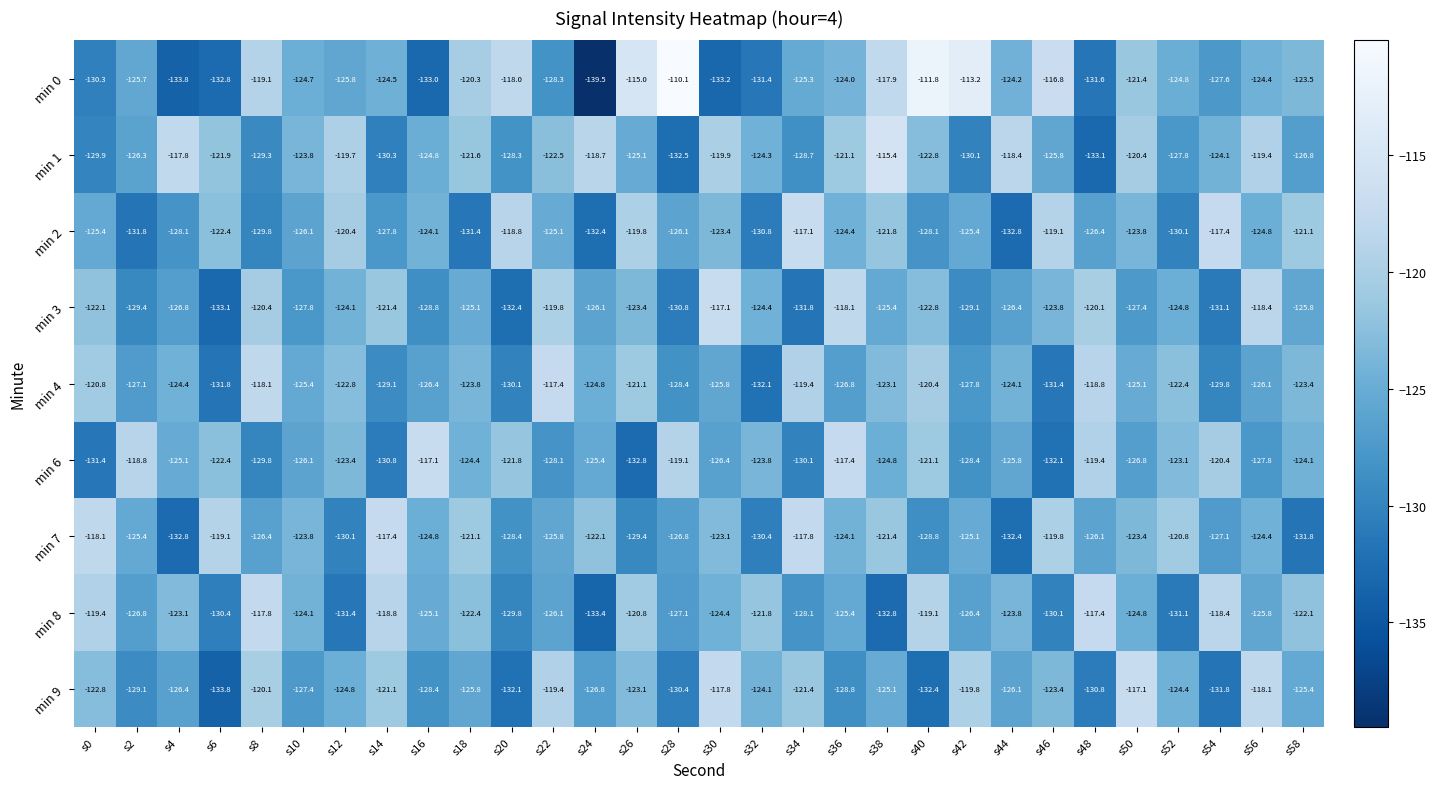

The value of min 0 at s48 is -207.7. True or false?

False